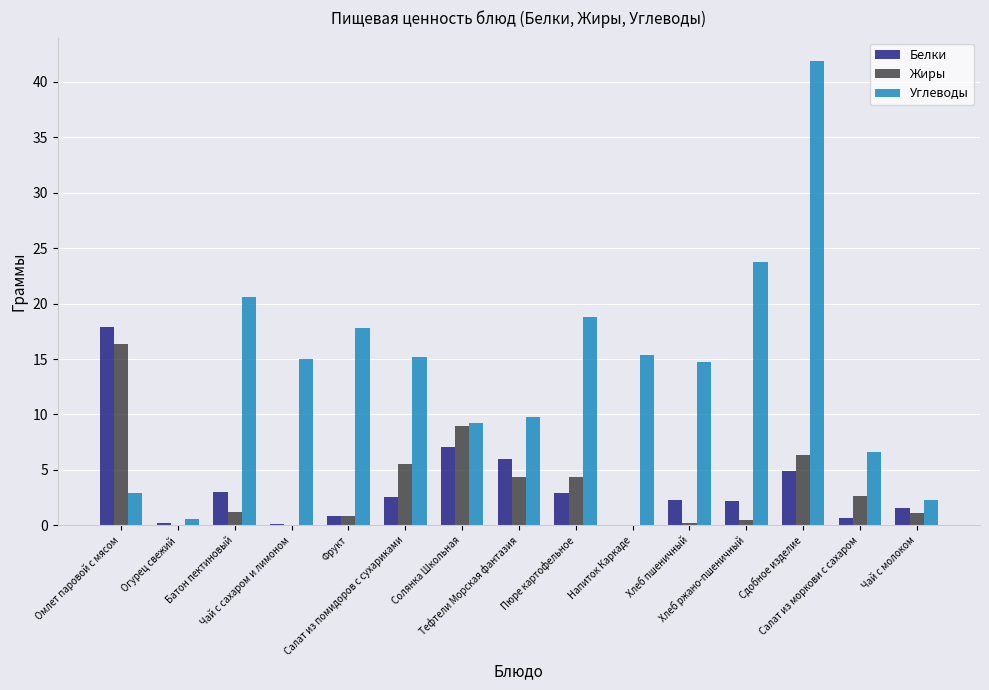

What is the sum of all Белки values?

52.2